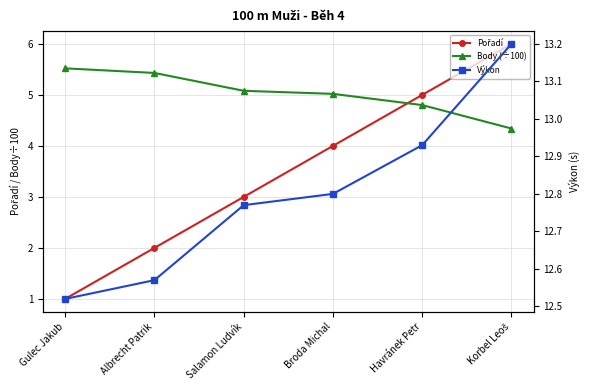

Reading left to right, extract all data points from this chart.

Pořadí: Gulec Jakub=1.0	Albrecht Patrik=2.0	Salamon Ludvík=3.0	Broda Michal=4.0	Havránek Petr=5.0	Korbel Leoš=6.0
Body (÷100): Gulec Jakub=5.5	Albrecht Patrik=5.4	Salamon Ludvík=5.1	Broda Michal=5.0	Havránek Petr=4.8	Korbel Leoš=4.3
Výkon: Gulec Jakub=12.5	Albrecht Patrik=12.6	Salamon Ludvík=12.8	Broda Michal=12.8	Havránek Petr=12.9	Korbel Leoš=13.2